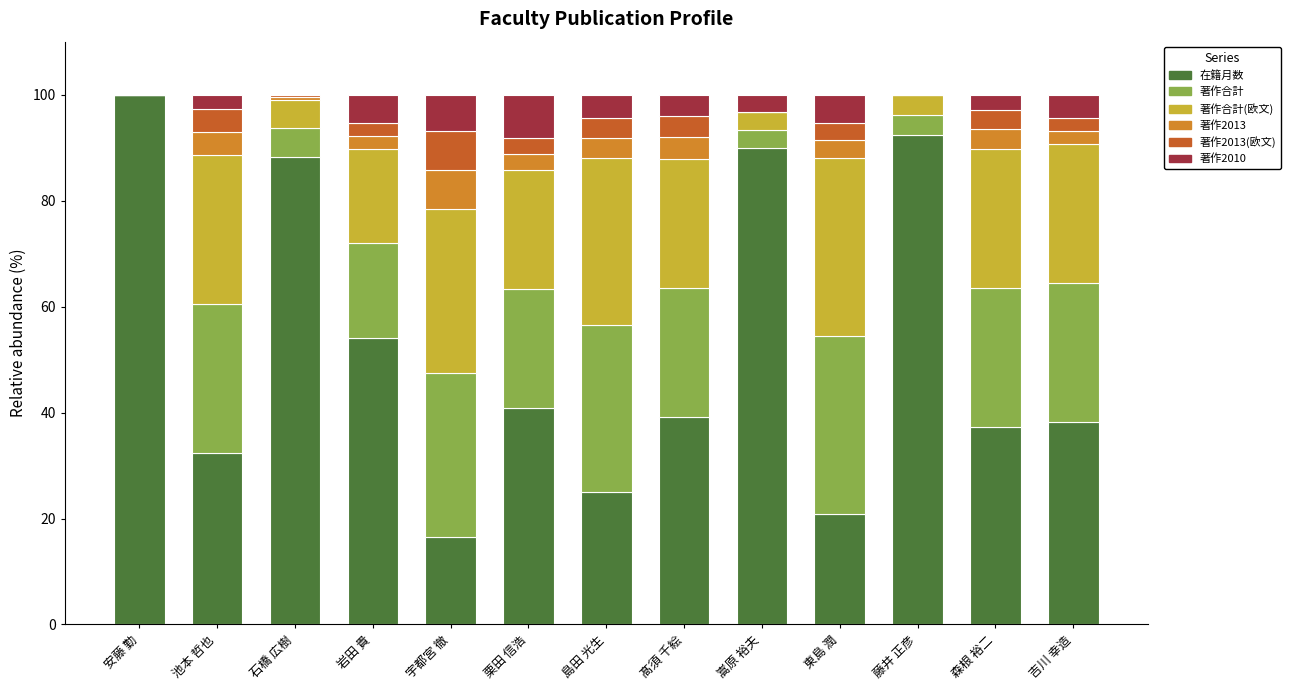

What is the total value across all series at 藤井 正彦?

100.0